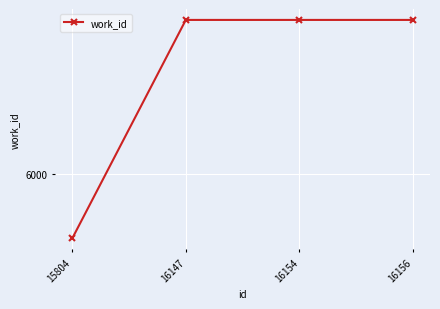

Reading left to right, transcribe all the data shown in this chart.

15804=5953	16147=6113	16154=6113	16156=6113